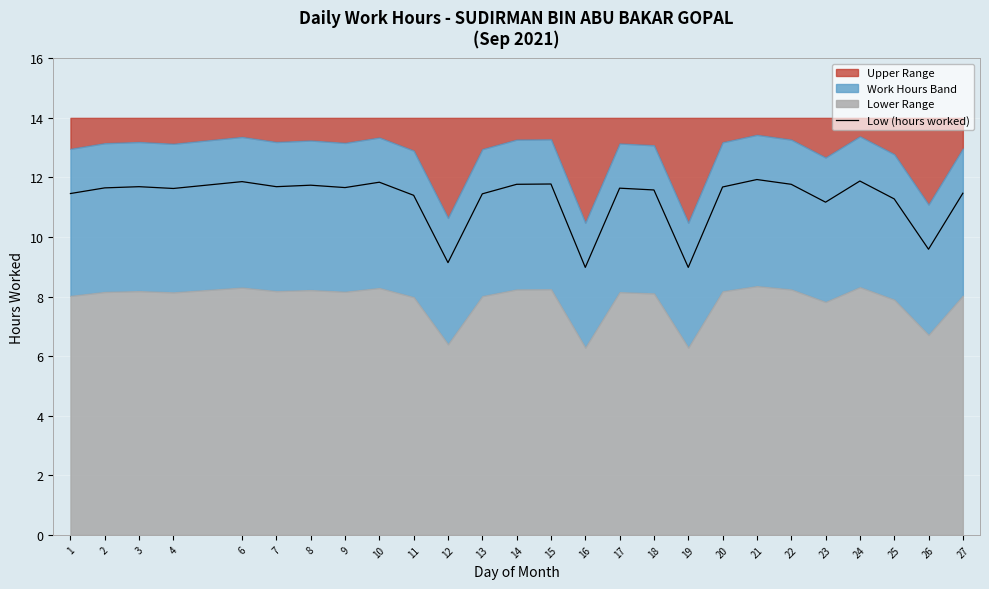

How many interior local valleys (lower than both neighbors) does the data have?

8